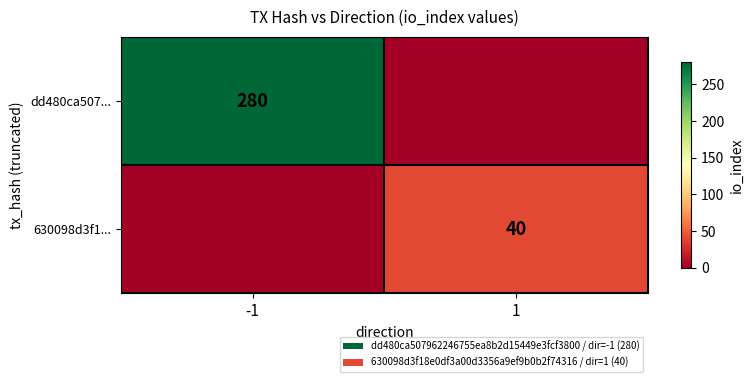

The value of dd480ca507... at -1 is 280. True or false?

True